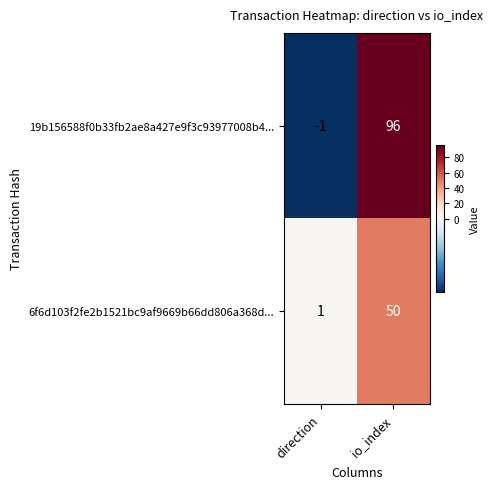

What is the average value of the 6f6d103f2fe2b1521bc9af9669b66dd806a368d... series?

26